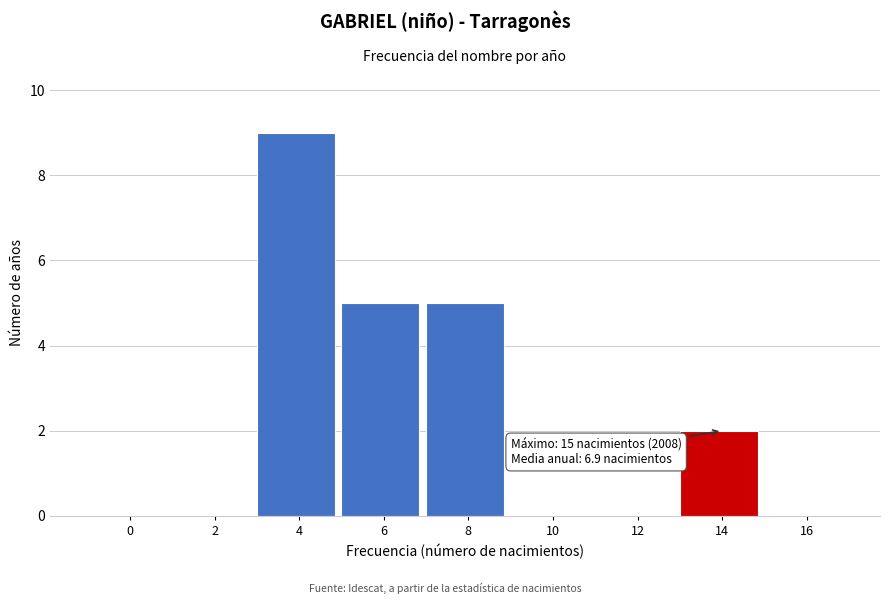

Reading right to left, list all the values displayed in this chart.

16=0	14=2	12=0	10=0	8=5	6=5	4=9	2=0	0=0